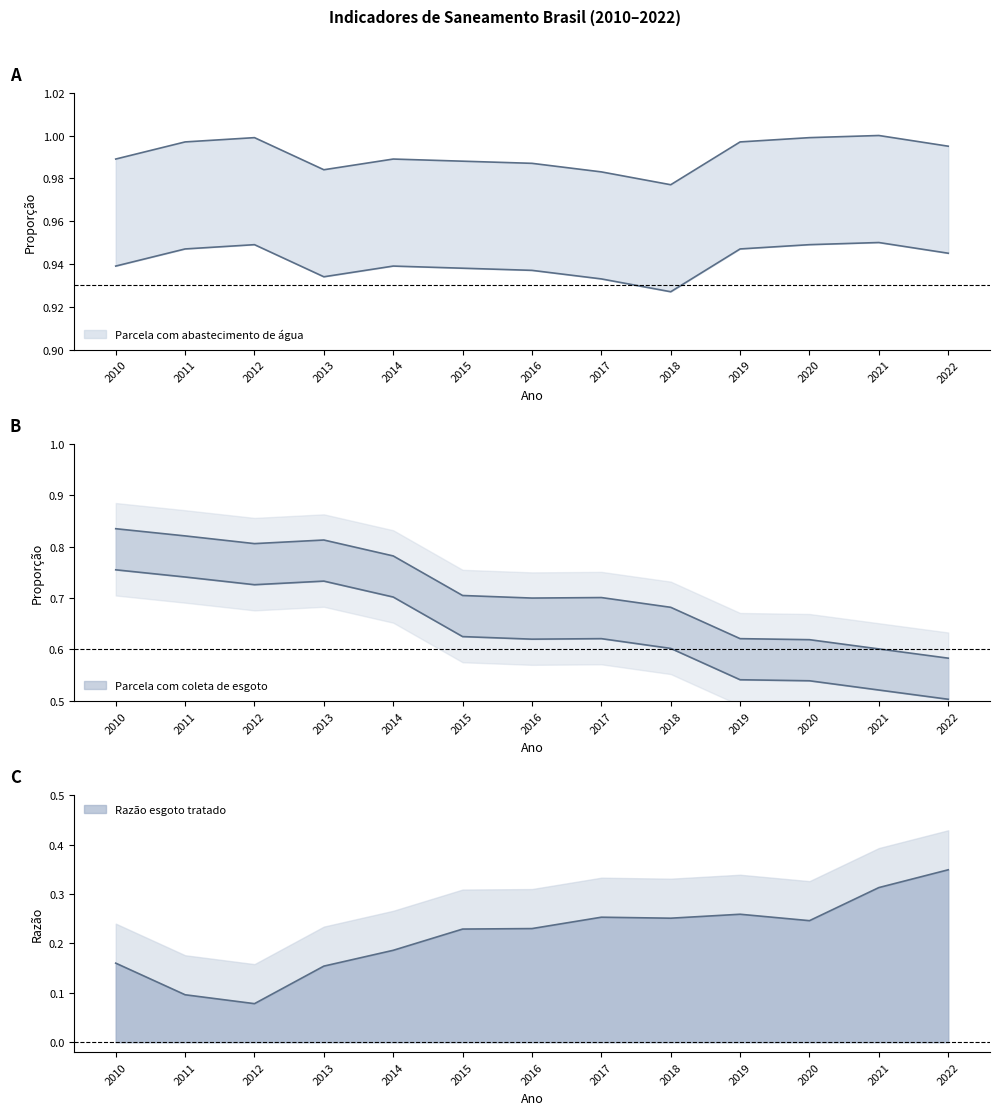

What is the total value across all series at 2019?

1.9